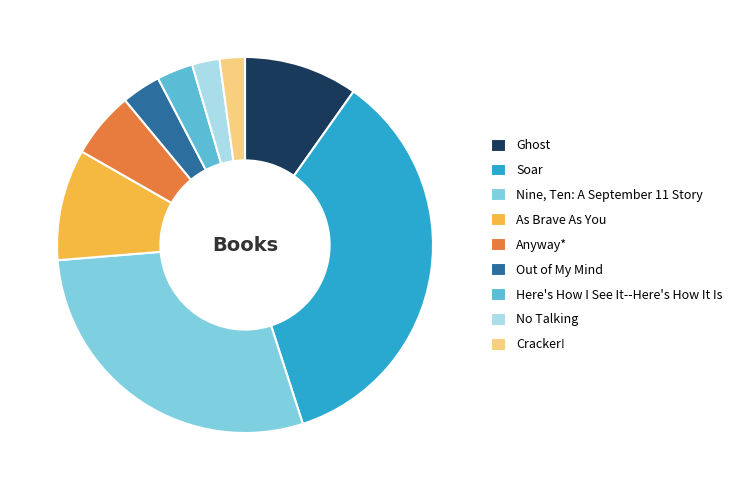

Is there any slice that represents more than half of the pie?

No